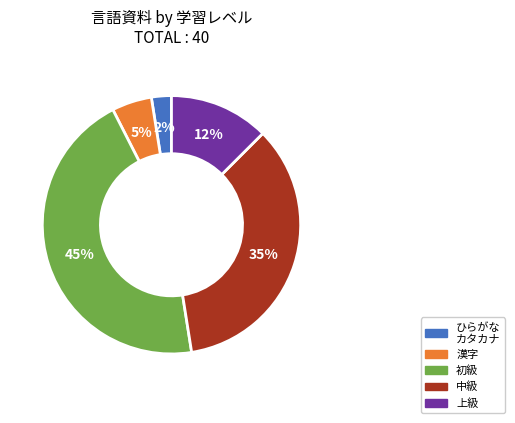

Which has a higher value, 中級 or 上級?

中級